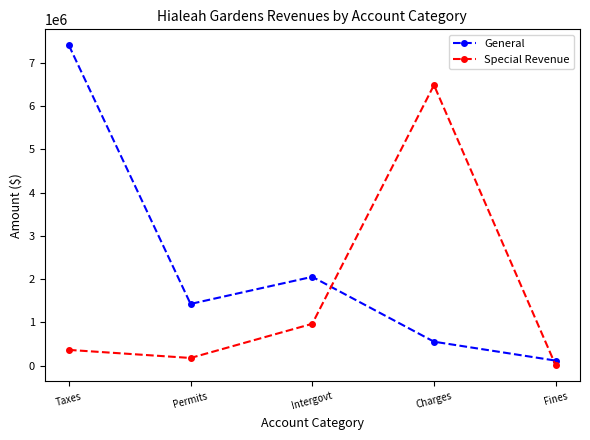

Is it true that General equals 2439017 at Taxes?

False